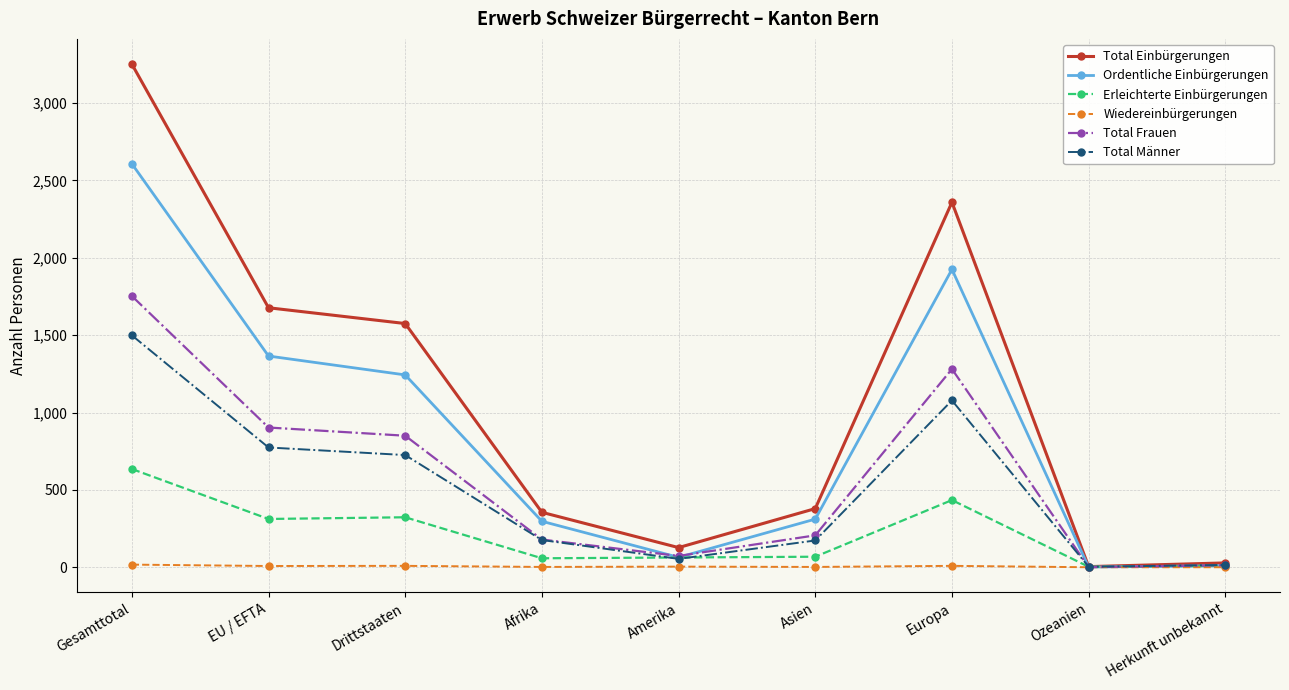

True or false: Ordentliche Einbürgerungen has more than 1 interior local peaks.

False